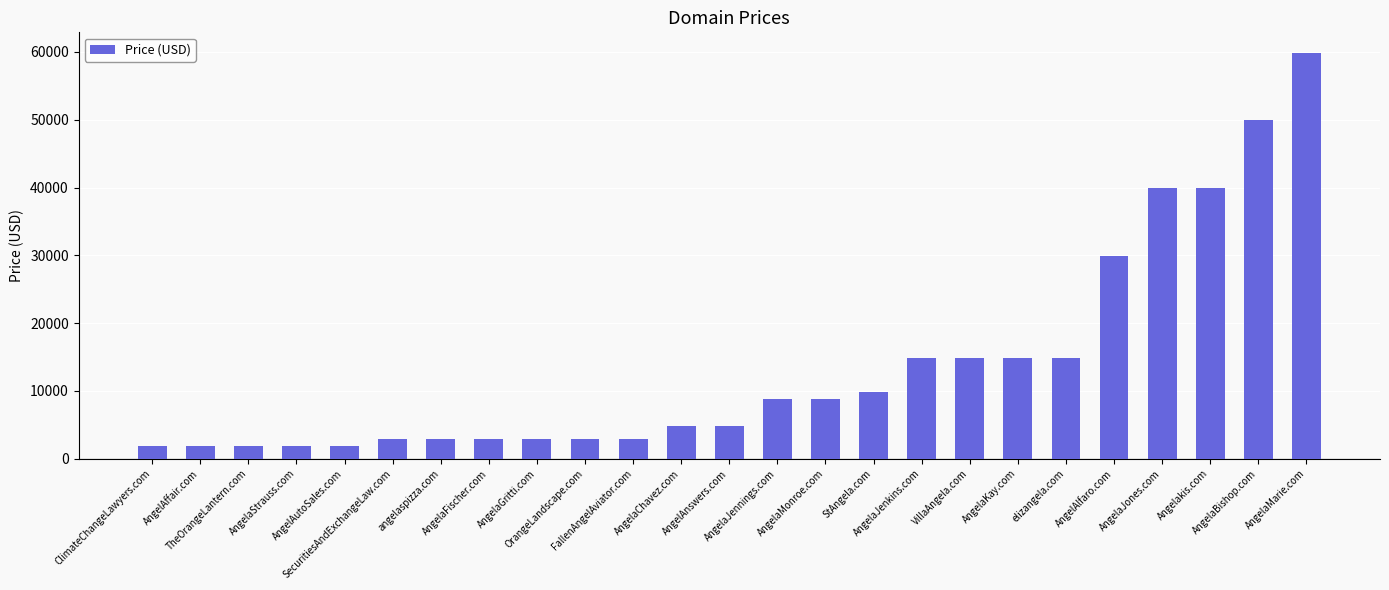

What is the sum of the values at StAngela.com and TheOrangeLantern.com?

11776